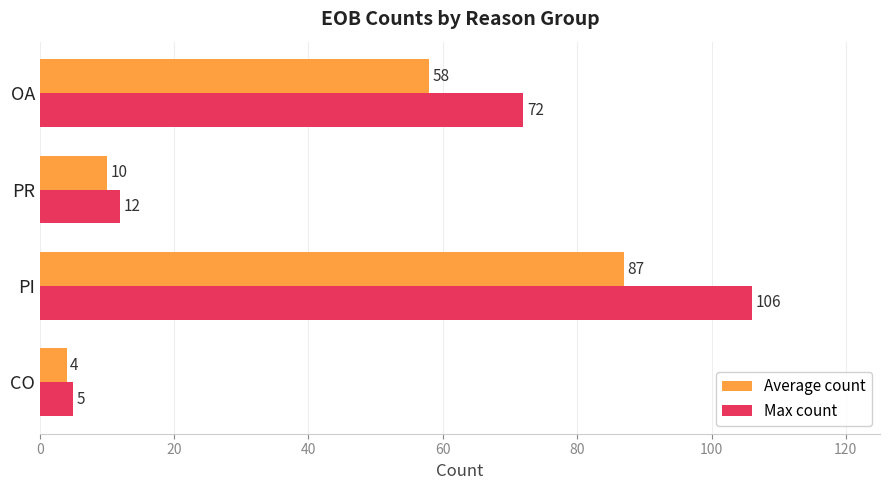

What are all the series names shown in the legend?

Average count, Max count